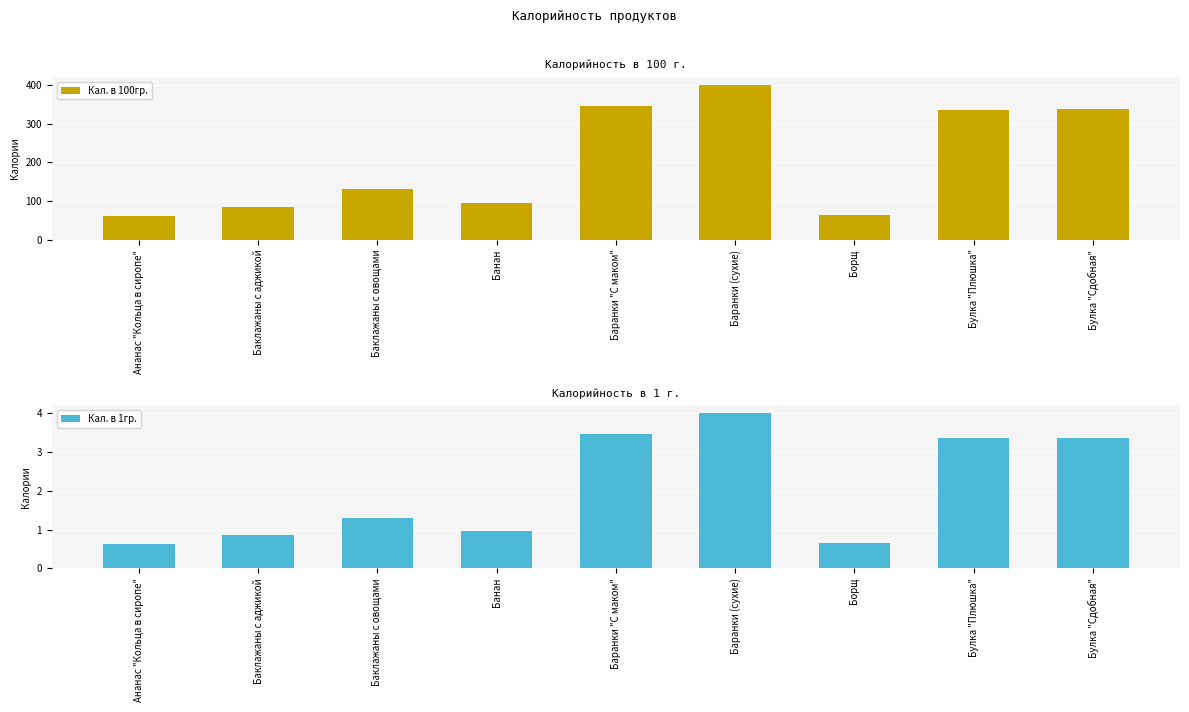

Reading left to right, what are all the values shown in this chart?

Кал. в 100гр.: 62.0	85.0	130.0	96.0	346.0	401.0	65.0	336.0	337.0
Кал. в 1гр.: 0.6	0.8	1.3	1.0	3.5	4.0	0.7	3.4	3.4